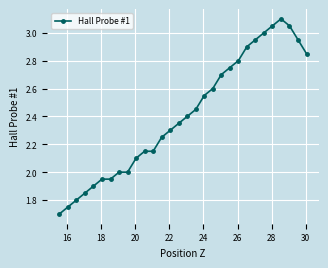

True or false: there are more than 0 points higher than both neighbors.

True